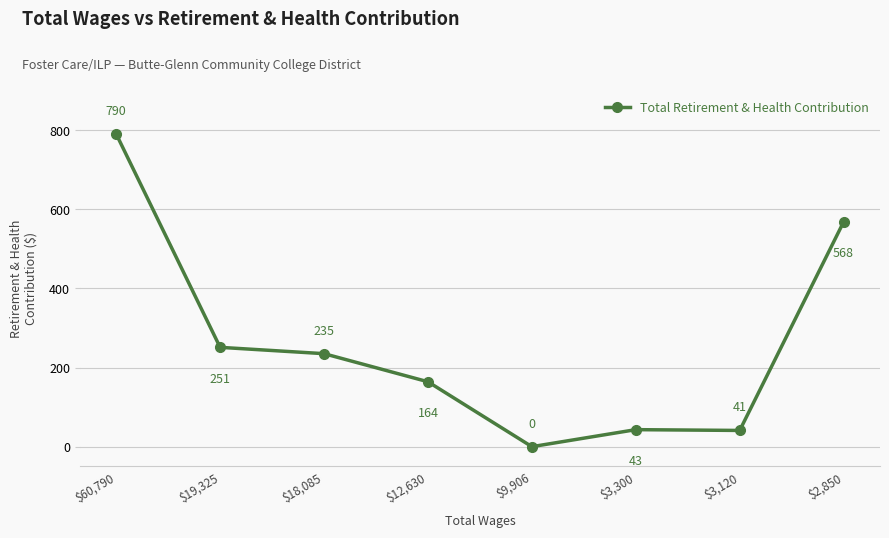

Is it true that the value at $3,300 is 43?

True